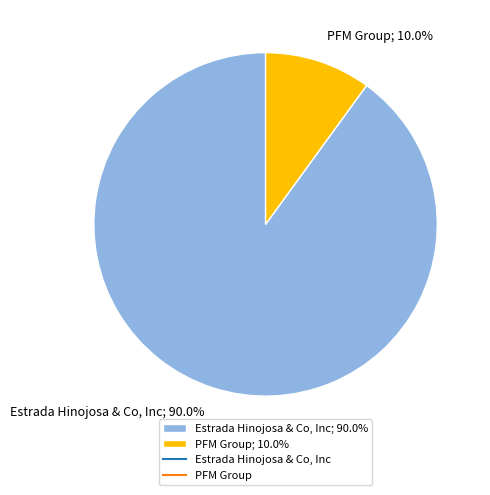

What portion of the pie excludes Estrada Hinojosa & Co, Inc?

10.0%